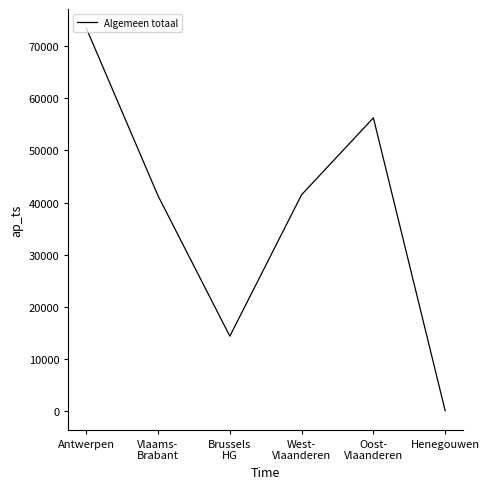

What is the sum of all values?

226930